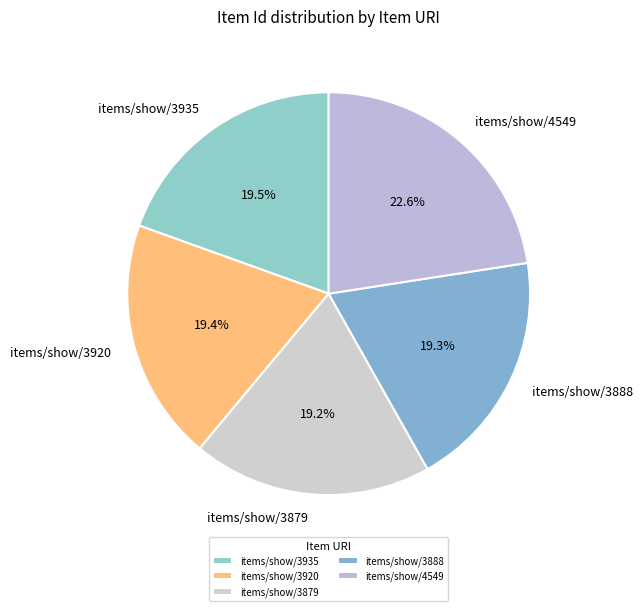

What is the largest slice in the pie chart?

items/show/4549